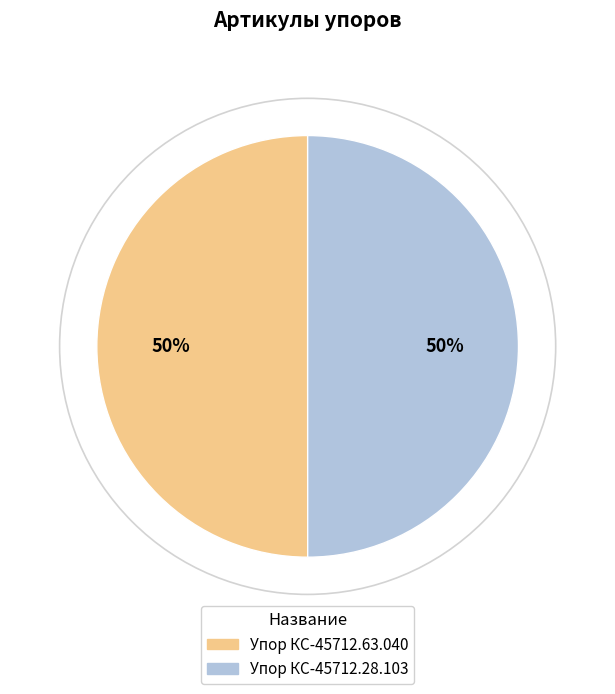

Is the sum of Упор КС-45712.63.040 and Упор КС-45712.28.103 greater than half?

Yes